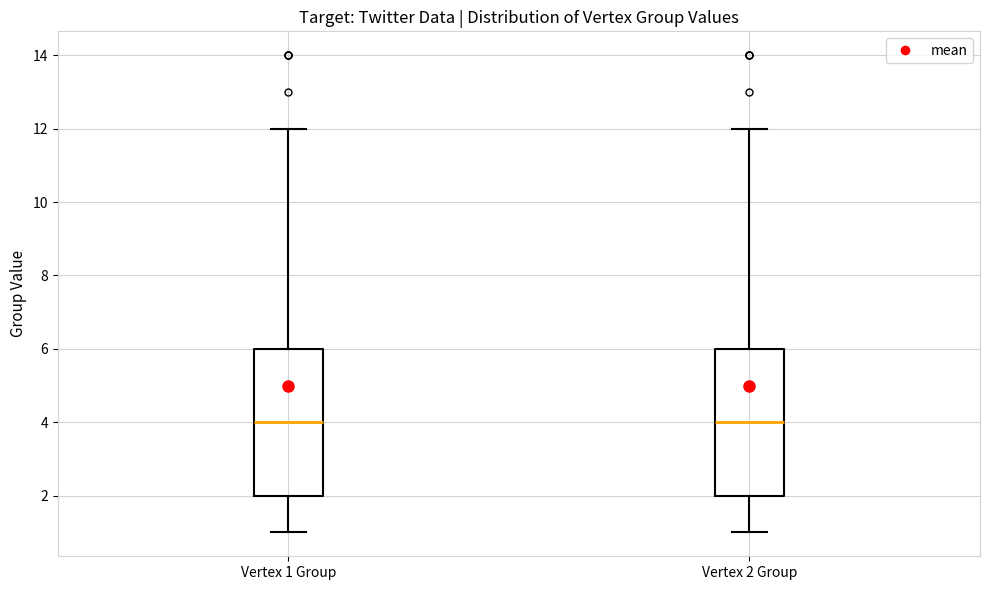

Reading left to right, read every box against the y-axis: the position of its median line, the range the box covers, and the ends of its whiskers. The values are not printed on the chart, so give them approximately, as read against the axis.

Vertex 1 Group: median 4, box 2 to 6, whiskers 1 to 12
Vertex 2 Group: median 4, box 2 to 6, whiskers 1 to 12